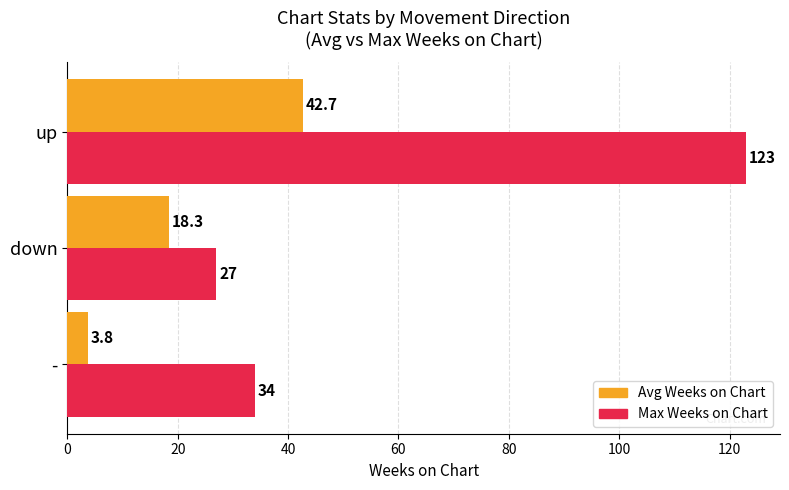

Is the value of Max Weeks on Chart at up greater than the value of Avg Weeks on Chart at down?

Yes